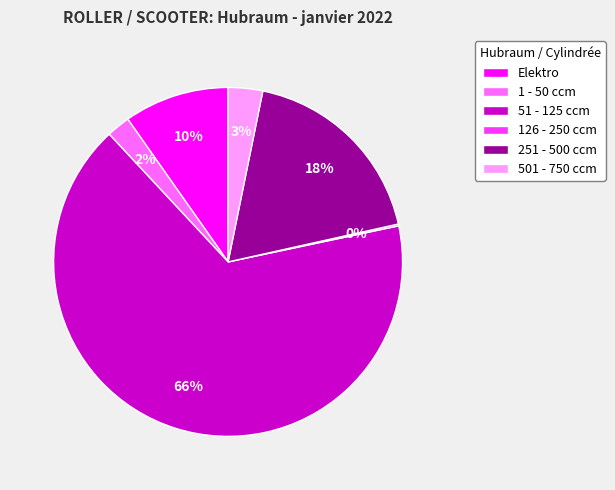

Does 51 - 125 ccm represent more than half of the total?

Yes